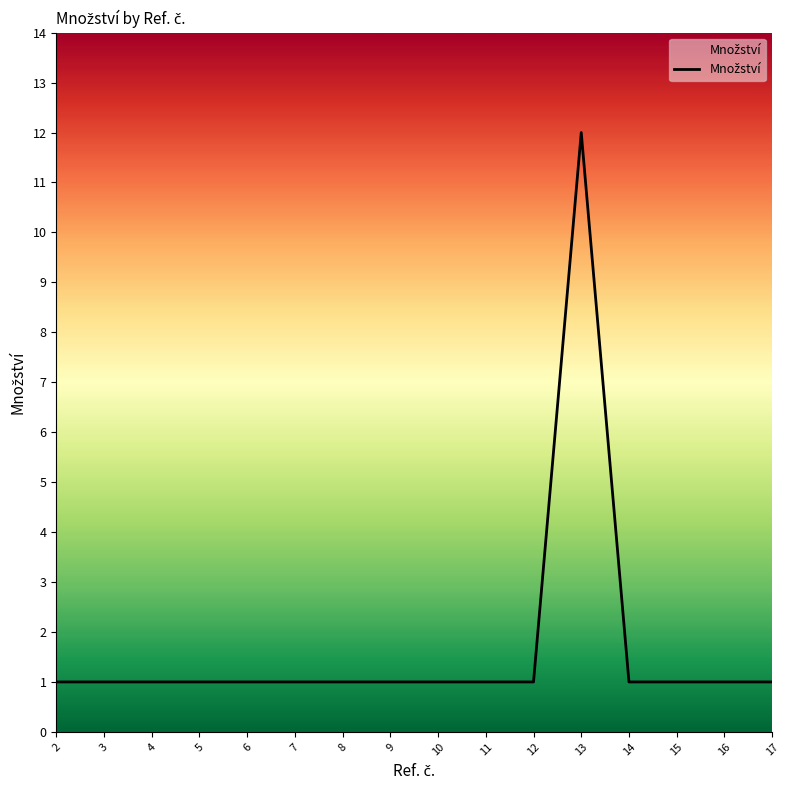

Reading left to right, list all the values displayed in this chart.

2=1	3=1	4=1	5=1	6=1	7=1	8=1	9=1	10=1	11=1	12=1	13=12	14=1	15=1	16=1	17=1